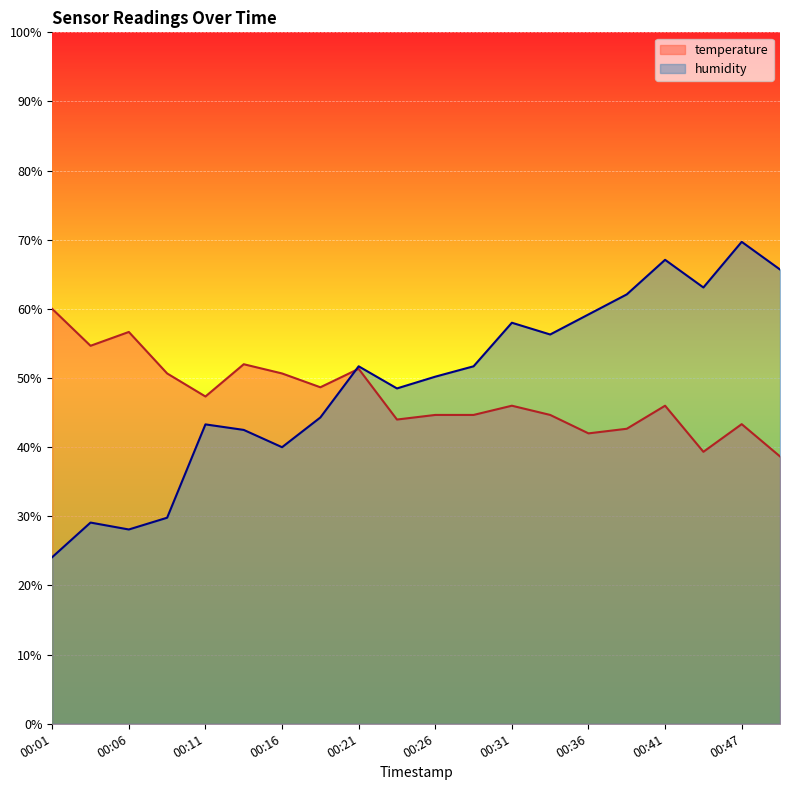

Is it true that humidity equals 56.3 at 00:33?

True